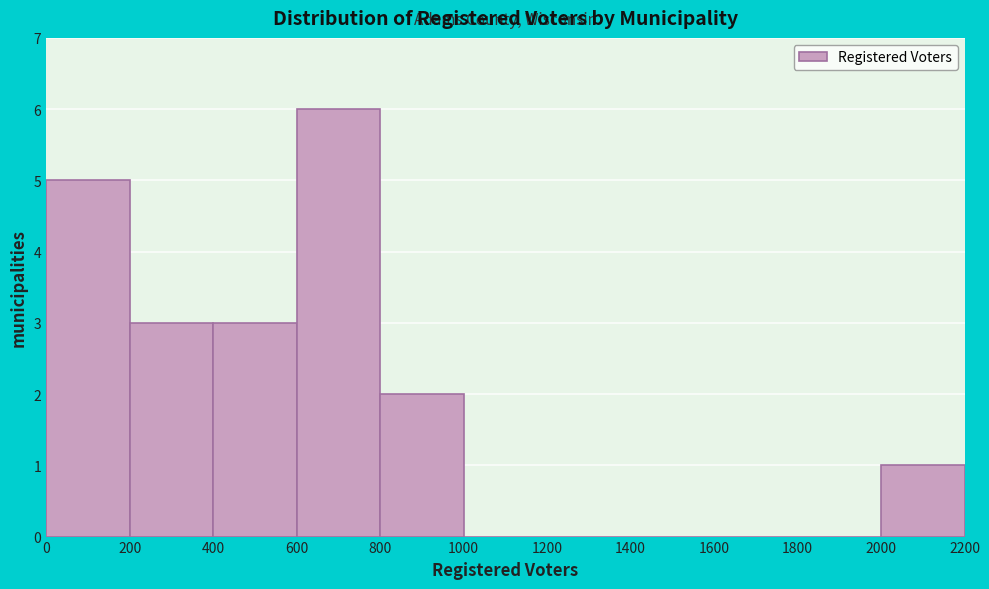

Reading left to right, list every bar in this chart as the range it spans on the x-axis followed by its height. The values are not printed on the chart, so give them approximately, as read against the axis.

0 to 200: 5
200 to 400: 3
400 to 600: 3
600 to 800: 6
800 to 1000: 2
1000 to 1200: 0
1200 to 1400: 0
1400 to 1600: 0
1600 to 1800: 0
1800 to 2000: 0
2000 to 2200: 1